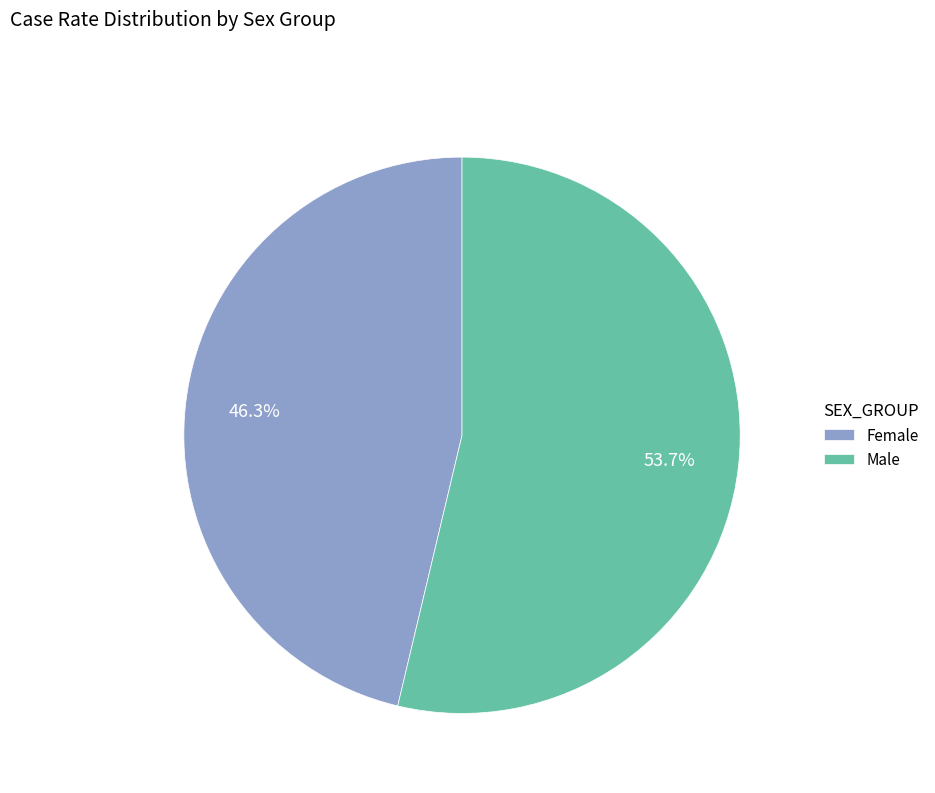

To the nearest percent, what is the average slice percentage?

50%